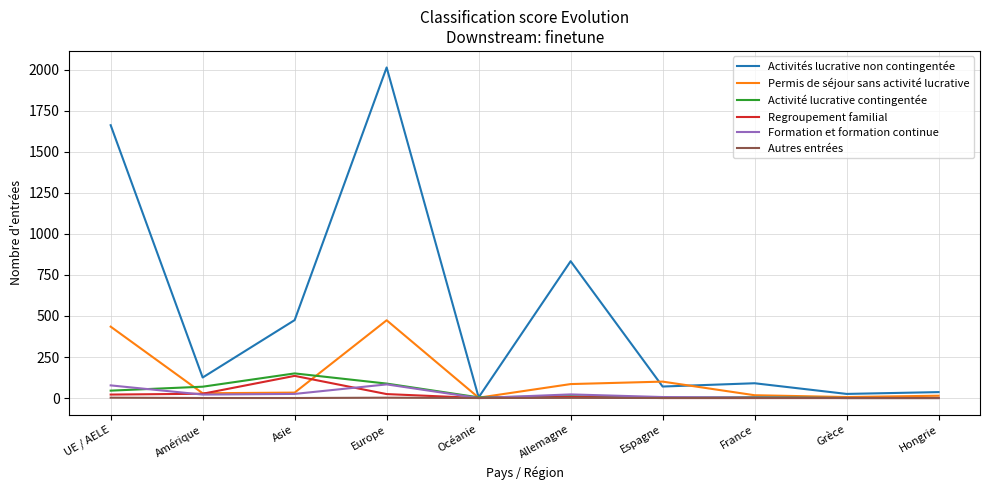

What position from the right is Asie?

8